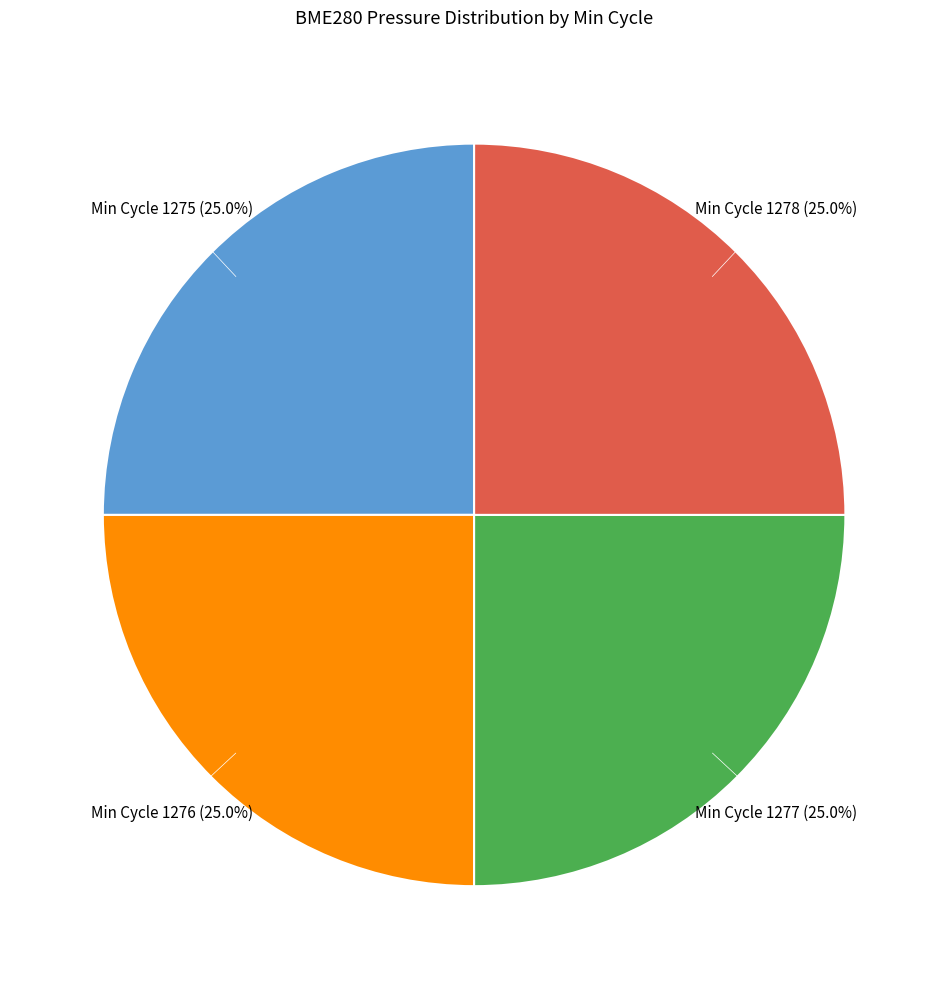

Does any single category account for the majority?

No